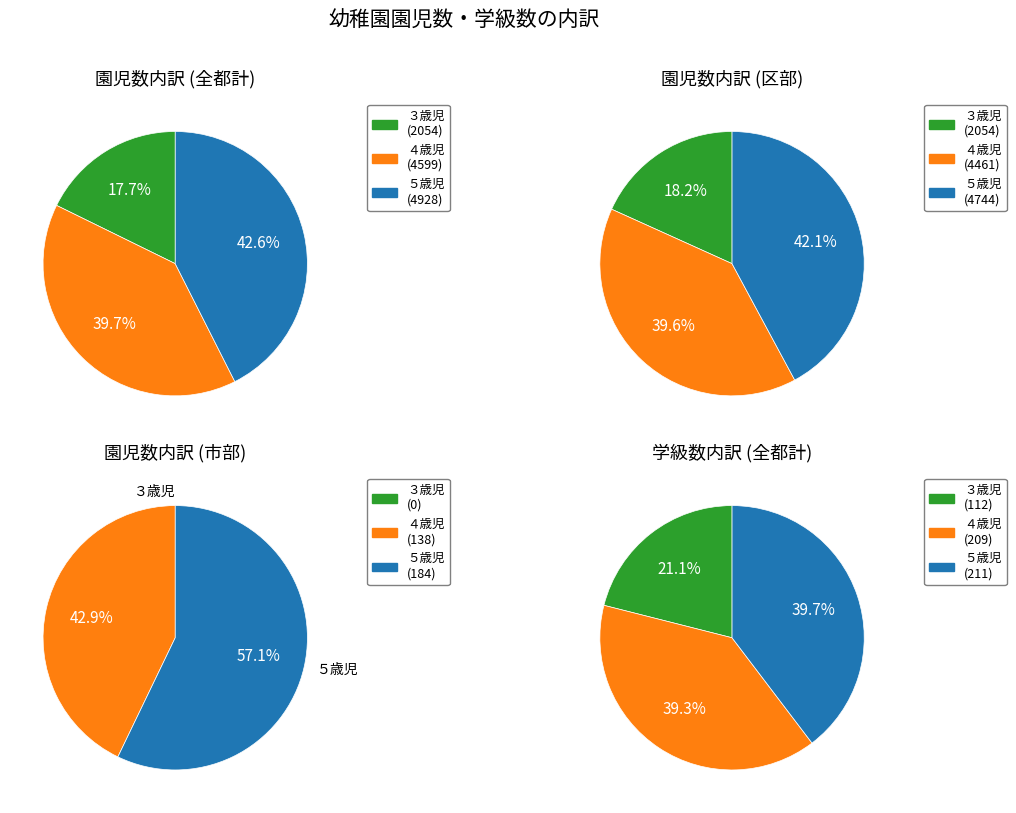

To the nearest percent, what percentage of the pie is 全都計?

50%